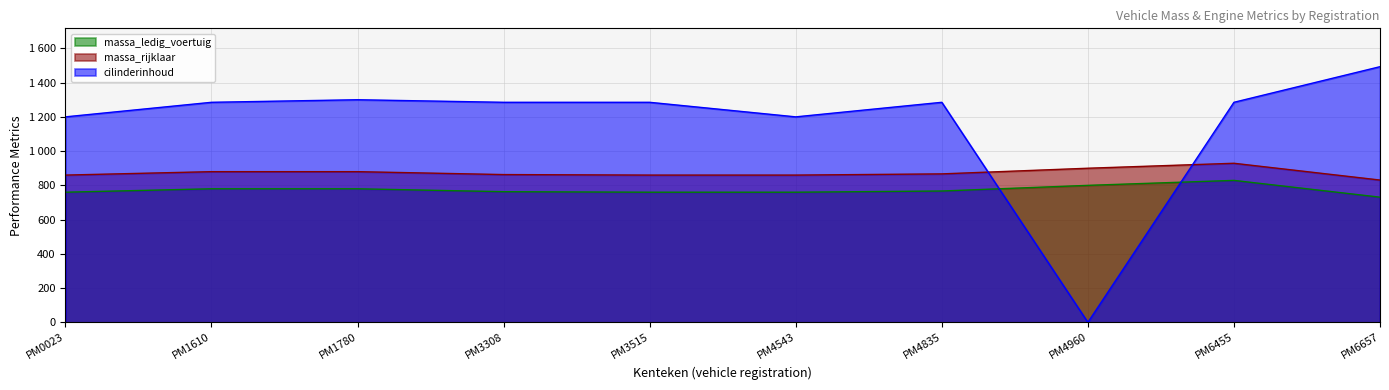

What is the spread (max minus min) of values at PM1610?

505